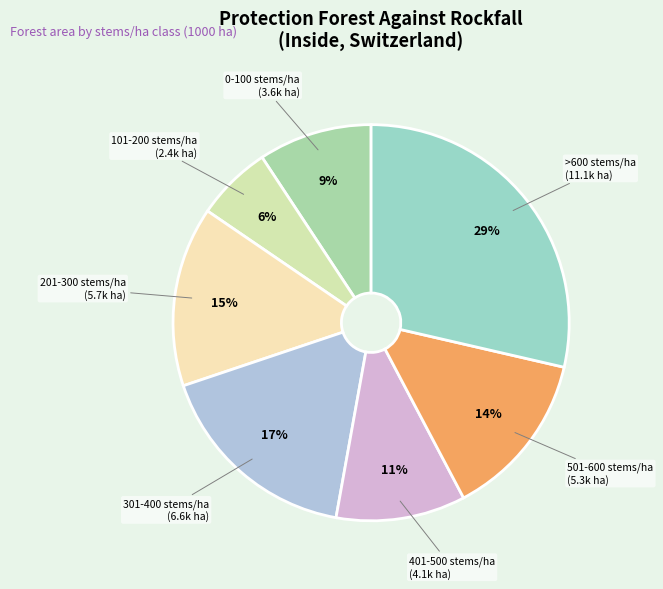

Approximately how many times larger is the value at 0-100 stems/ha compared to 301-400 stems/ha?

0.5